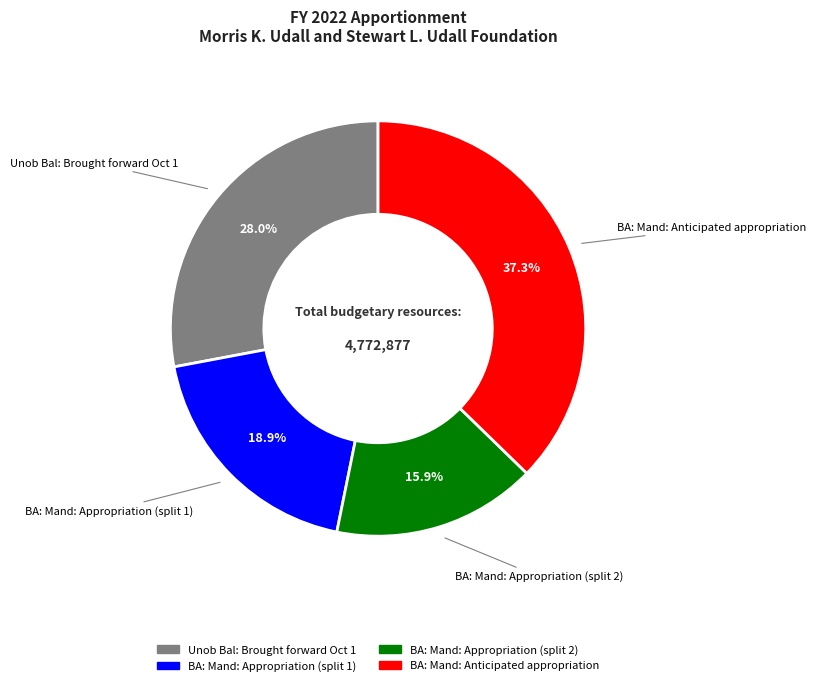

How many segments does this pie chart have?

4